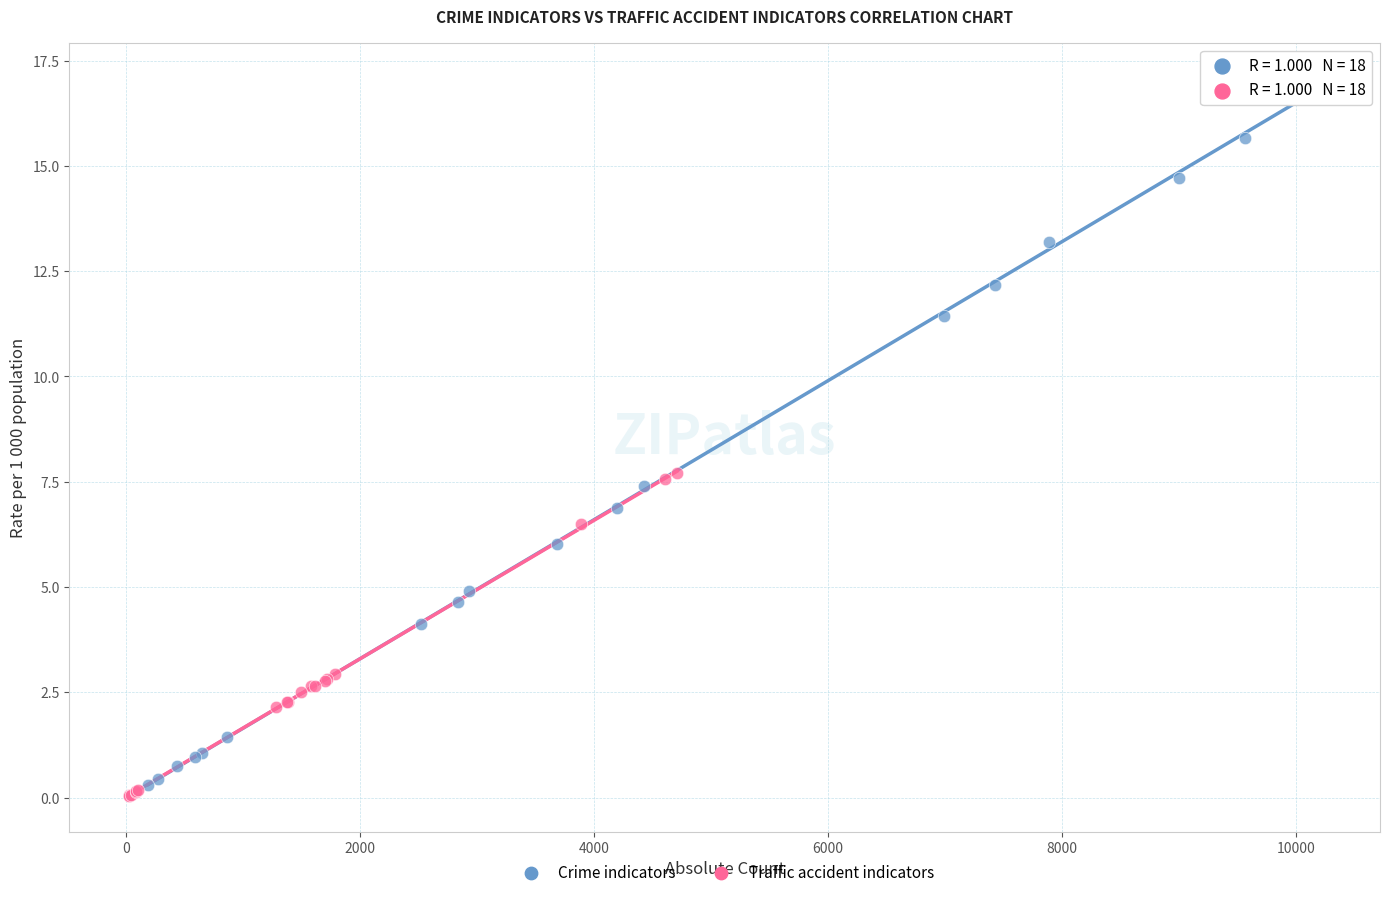

Which series reaches the maximum Y coordinate?

Crime indicators